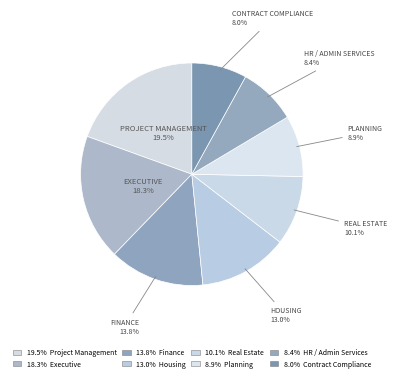

How many segments does this pie chart have?

8